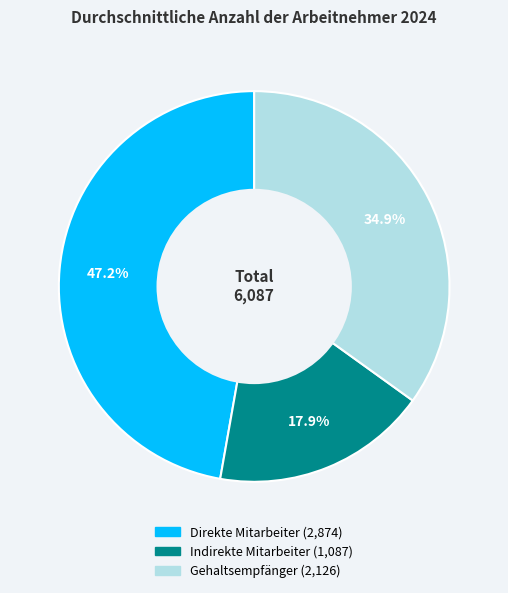

Which slice is the smallest?

Indirekte Mitarbeiter